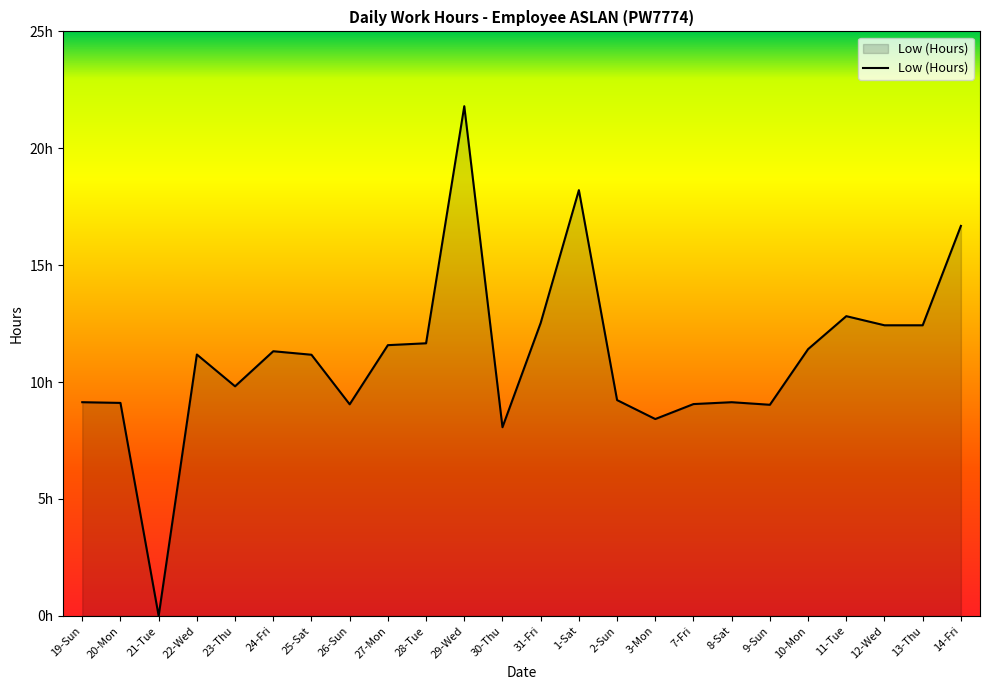

What is the average value?

11.1